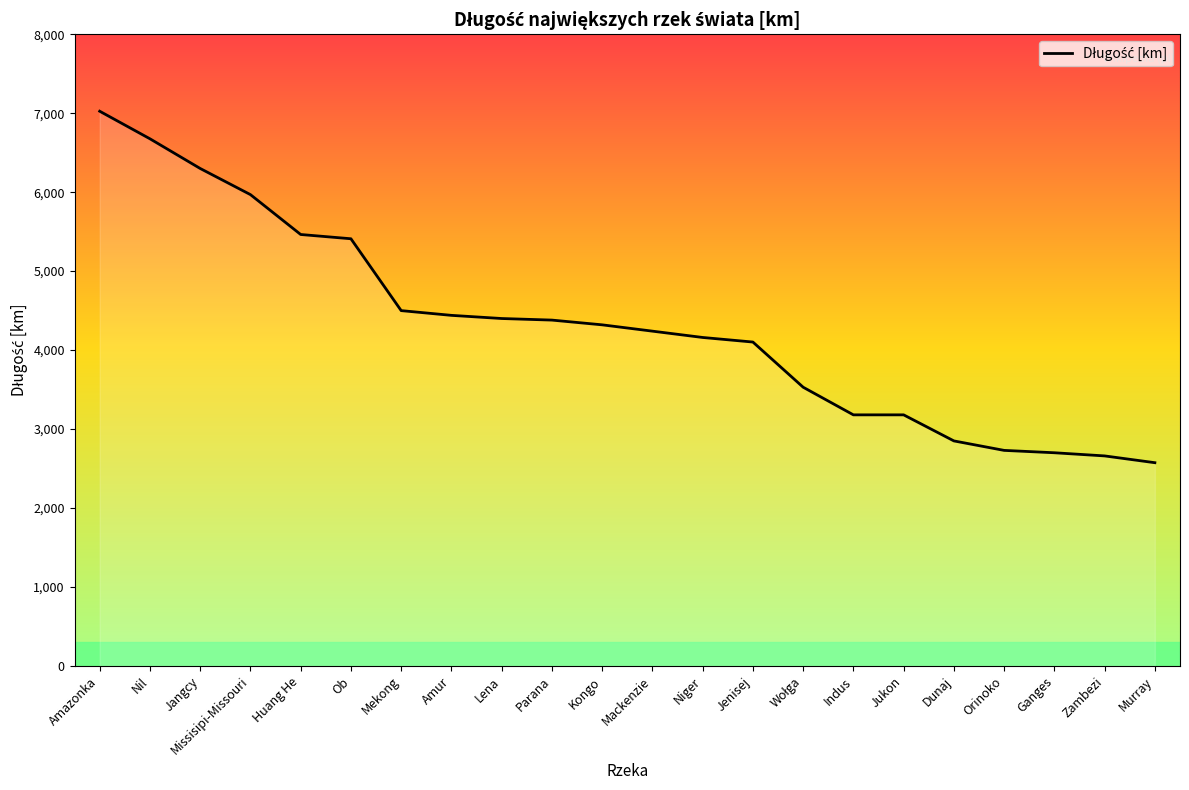

What is the maximum value shown in the chart?

7025